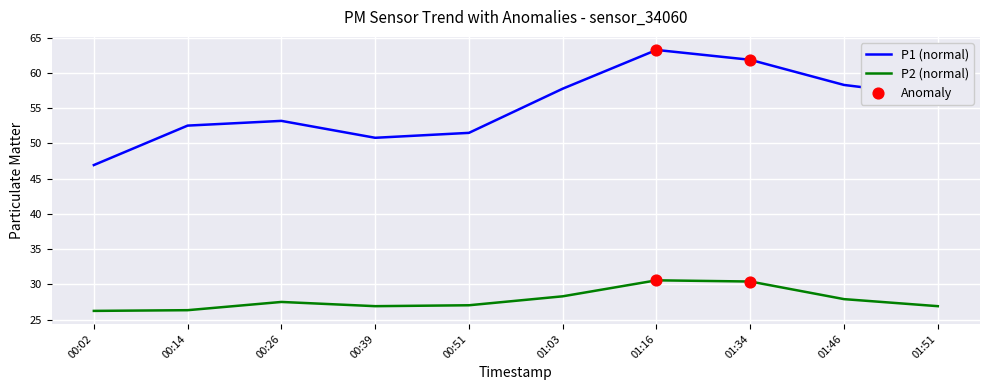

Is the value of P2 (normal) at 00:14 greater than the value of P1 (normal) at 01:16?

No